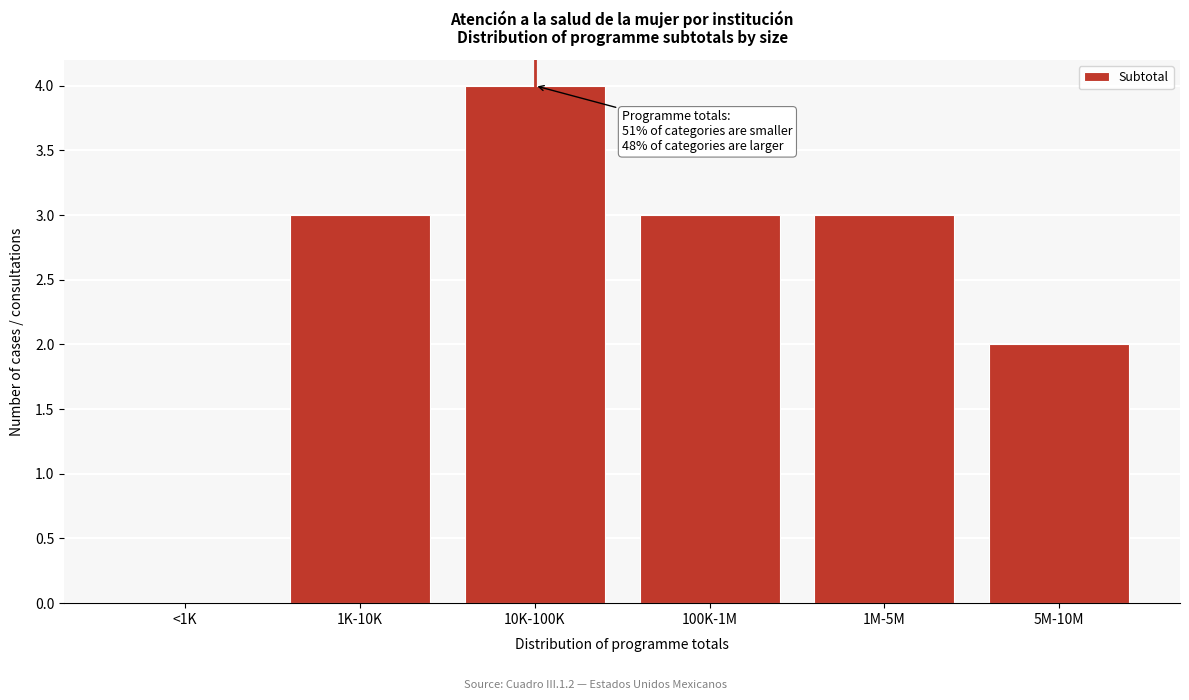

Is it true that the value at 1K-10K is 4?

False